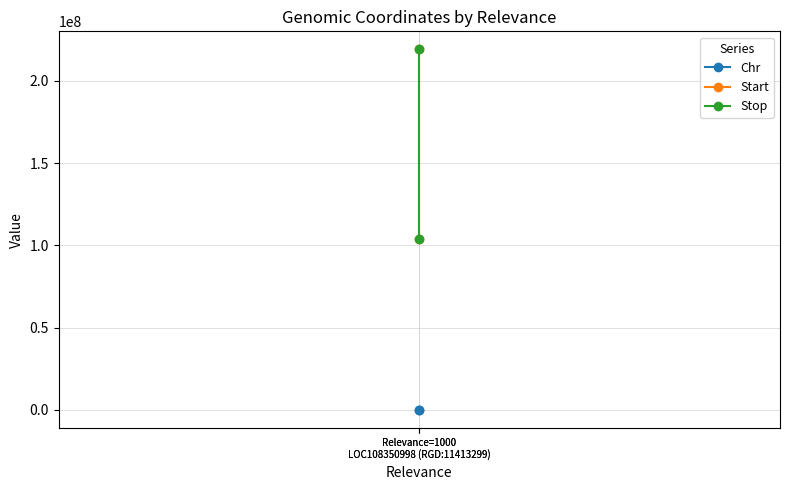

Between Relevance=1000
LOC108350998 (RGD:11413299) and Relevance=1000
LOC108350998 (RGD:11413299), which is larger?

Relevance=1000
LOC108350998 (RGD:11413299)